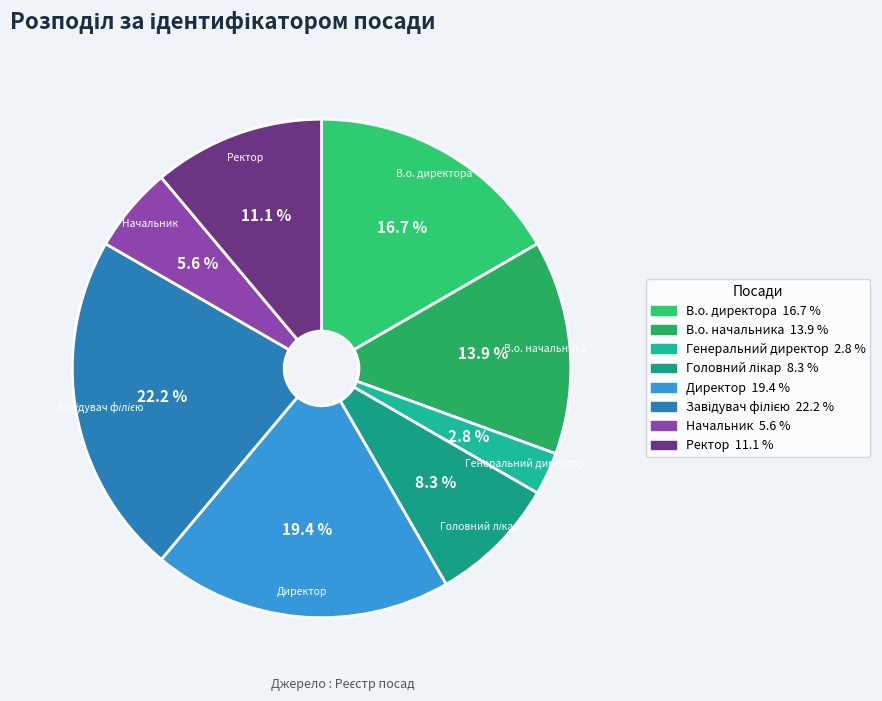

Is Генеральний директор the majority of the pie?

No